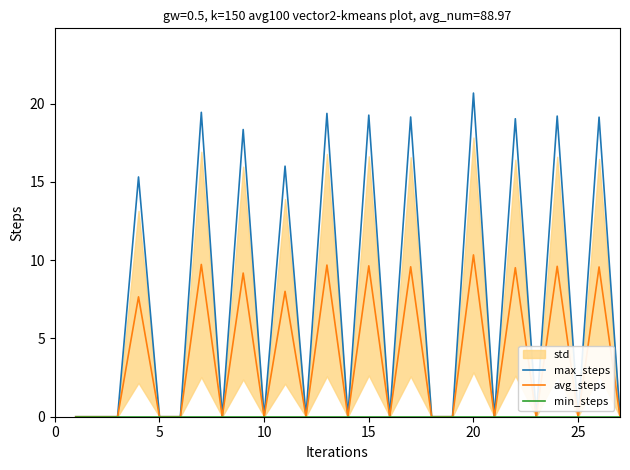

In avg_steps, how many points are higher than both neighbors (excluding endpoints)?

11